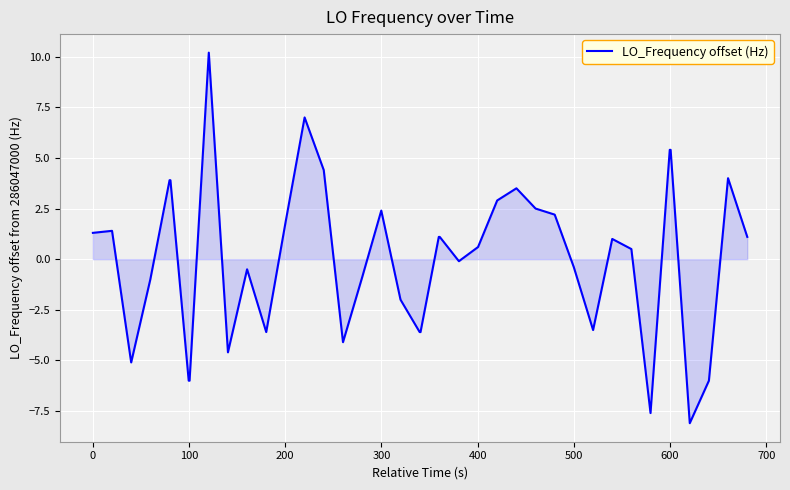

What is the minimum value shown in the chart?

-8.1